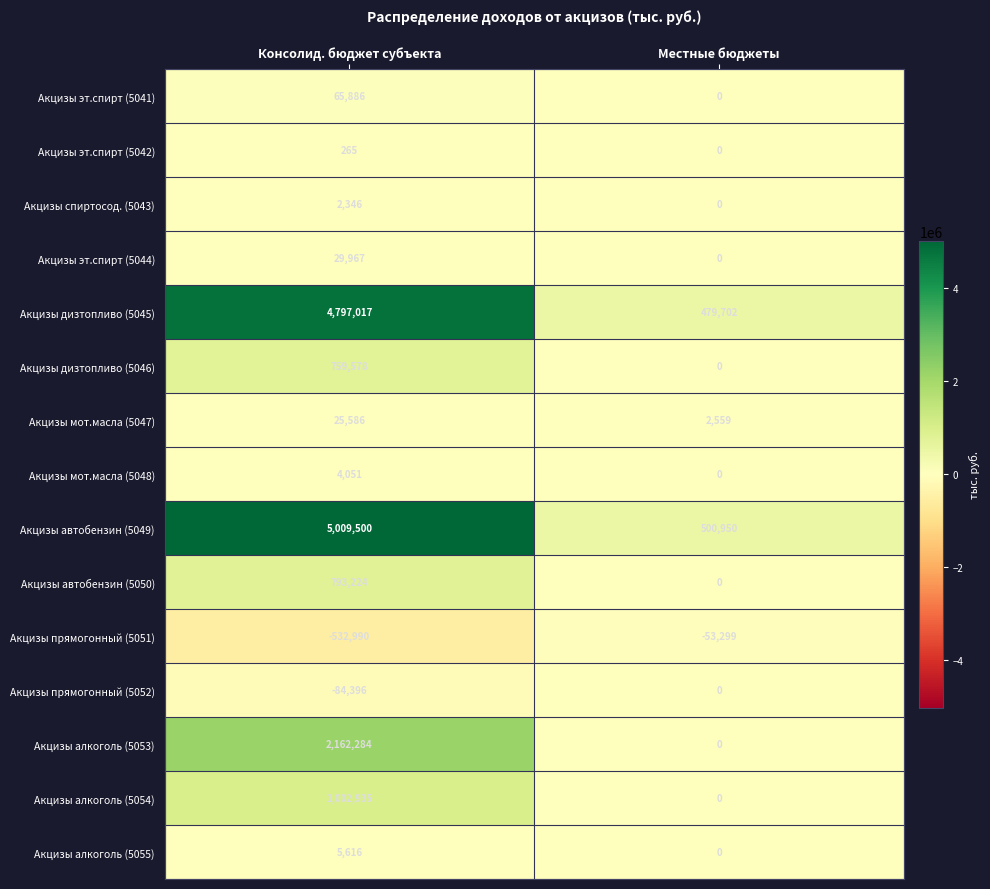

Reading left to right, list all the values displayed in this chart.

Акцизы эт.спирт (5041): 65886	0
Акцизы эт.спирт (5042): 265	0
Акцизы спиртосод. (5043): 2346	0
Акцизы эт.спирт (5044): 29967	0
Акцизы дизтопливо (5045): 4797017	479702
Акцизы дизтопливо (5046): 759578	0
Акцизы мот.масла (5047): 25586	2559
Акцизы мот.масла (5048): 4051	0
Акцизы автобензин (5049): 5009500	500950
Акцизы автобензин (5050): 793224	0
Акцизы прямогонный (5051): -532990	-53299
Акцизы прямогонный (5052): -84396	0
Акцизы алкоголь (5053): 2162284	0
Акцизы алкоголь (5054): 1002935	0
Акцизы алкоголь (5055): 5616	0